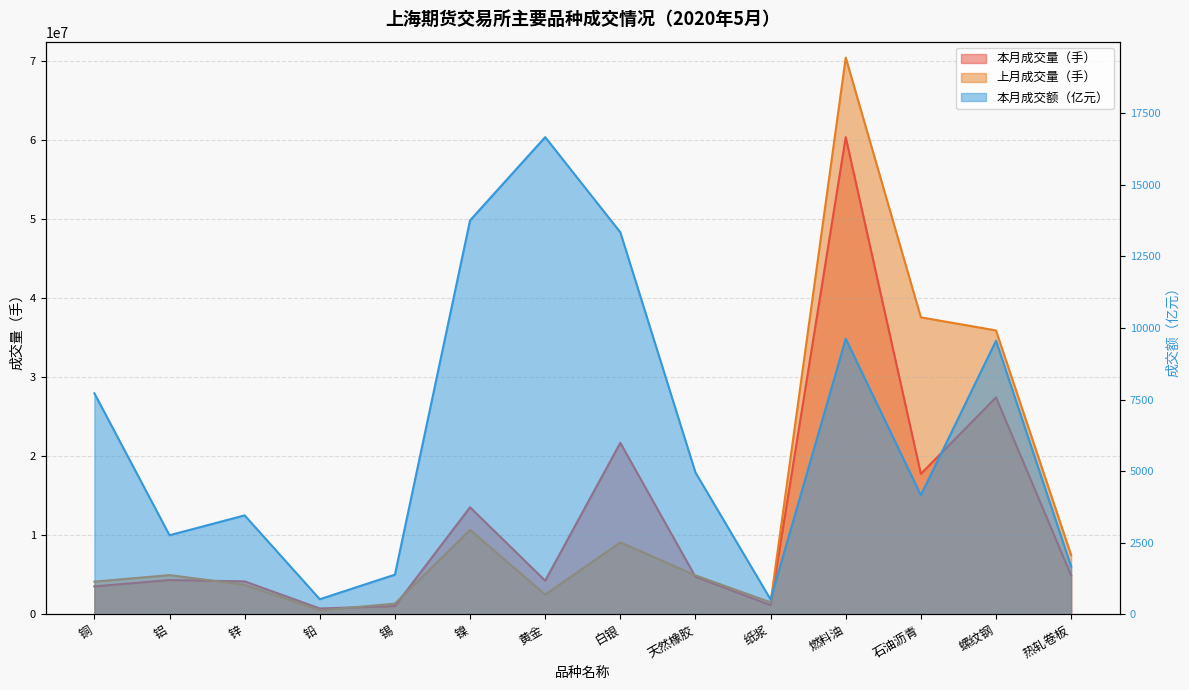

Reading right to left, list all the values displayed in this chart.

本月成交量（手）: 热轧卷板=4942457.0	螺纹钢=27464942.0	石油沥青=17785405.0	燃料油=60391297.0	纸浆=1178655.0	天然橡胶=4765000.0	白银=21715577.0	黄金=4273338.0	镍=13563694.0	锡=1055989.0	铅=756959.0	锌=4187814.0	铝=4351400.0	铜=3555804.0
上月成交量（手）: 热轧卷板=7514609.0	螺纹钢=35933957.0	石油沥青=37593182.0	燃料油=70453196.0	纸浆=1535430.0	天然橡胶=4947891.0	白银=9117791.0	黄金=2524279.0	镍=10695691.0	锡=1369360.0	铅=524373.0	锌=3753294.0	铝=4978443.0	铜=4152769.0
本月成交额（亿元）: 热轧卷板=1672.5	螺纹钢=9555.6	石油沥青=4163.7	燃料油=9625.1	纸浆=522.9	天然橡胶=4954.9	白银=13339.3	黄金=16660.3	镍=13754.6	锡=1389.7	铅=532.0	锌=3458.4	铝=2765.2	铜=7720.1